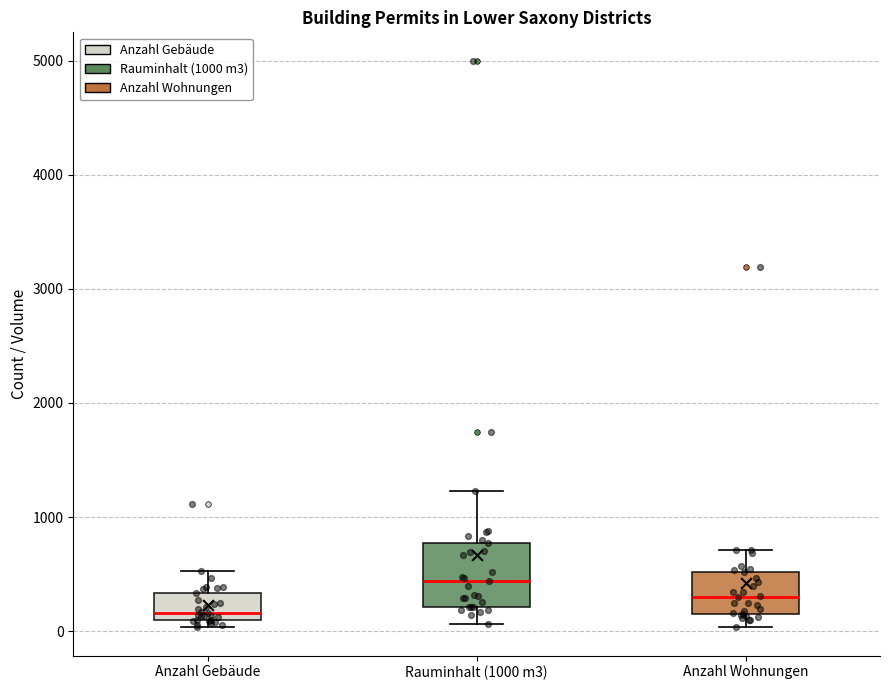

Reading left to right, read every box against the y-axis: the position of its median line, the range the box covers, and the ends of its whiskers. The values are not printed on the chart, so give them approximately, as read against the axis.

Anzahl Gebäude: median 200, box 100 to 300, whiskers 0 to 500
Rauminhalt (1000 m3): median 400, box 200 to 800, whiskers 100 to 1200
Anzahl Wohnungen: median 300, box 200 to 500, whiskers 0 to 700